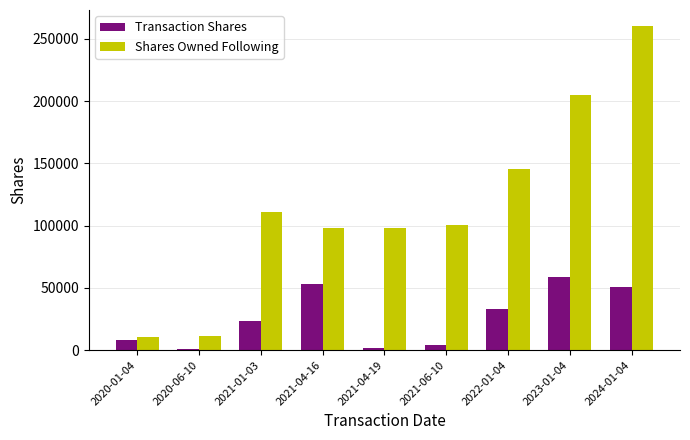

What position from the right is 2023-01-04?

2